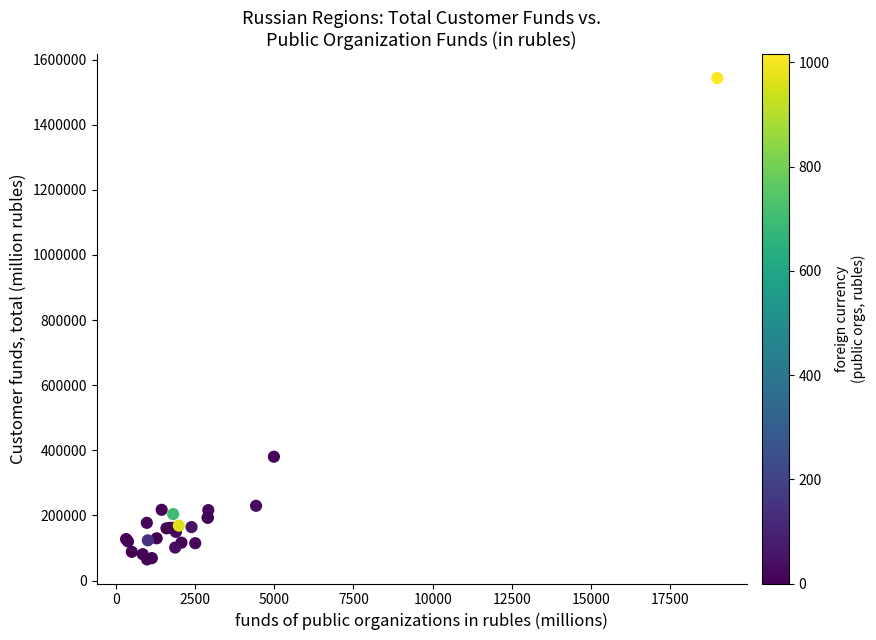

What Y value in the scatter plot is closest to 804232?

380405